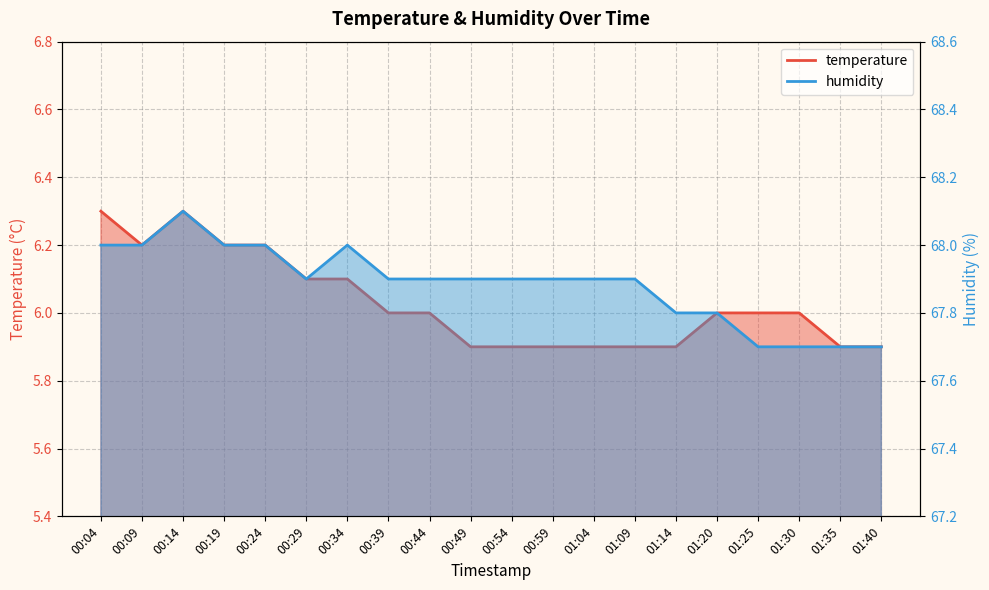

Where is humidity nearest to the value 67?

01:25